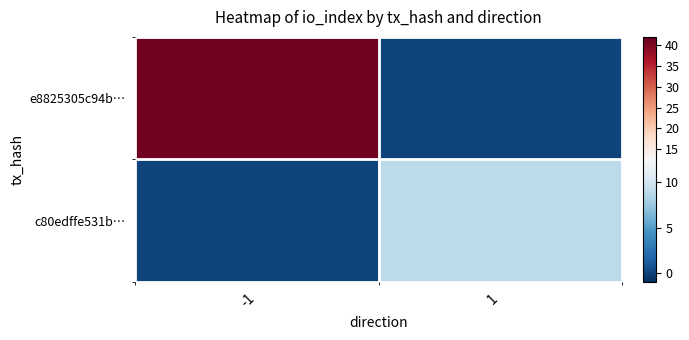

Which series has the widest spread of values?

e8825305c94b…